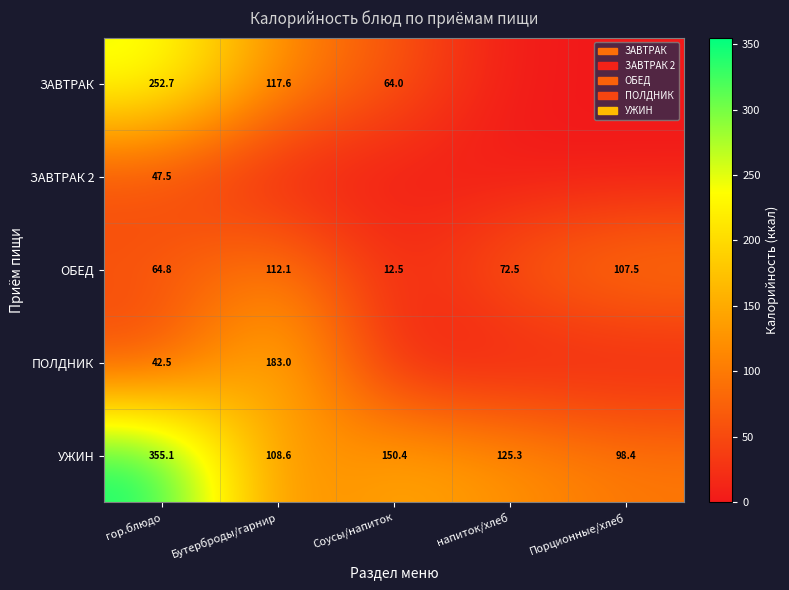

At гор.блюдо, list the series in order from largest to smallest.

УЖИН, ЗАВТРАК, ОБЕД, ЗАВТРАК 2, ПОЛДНИК